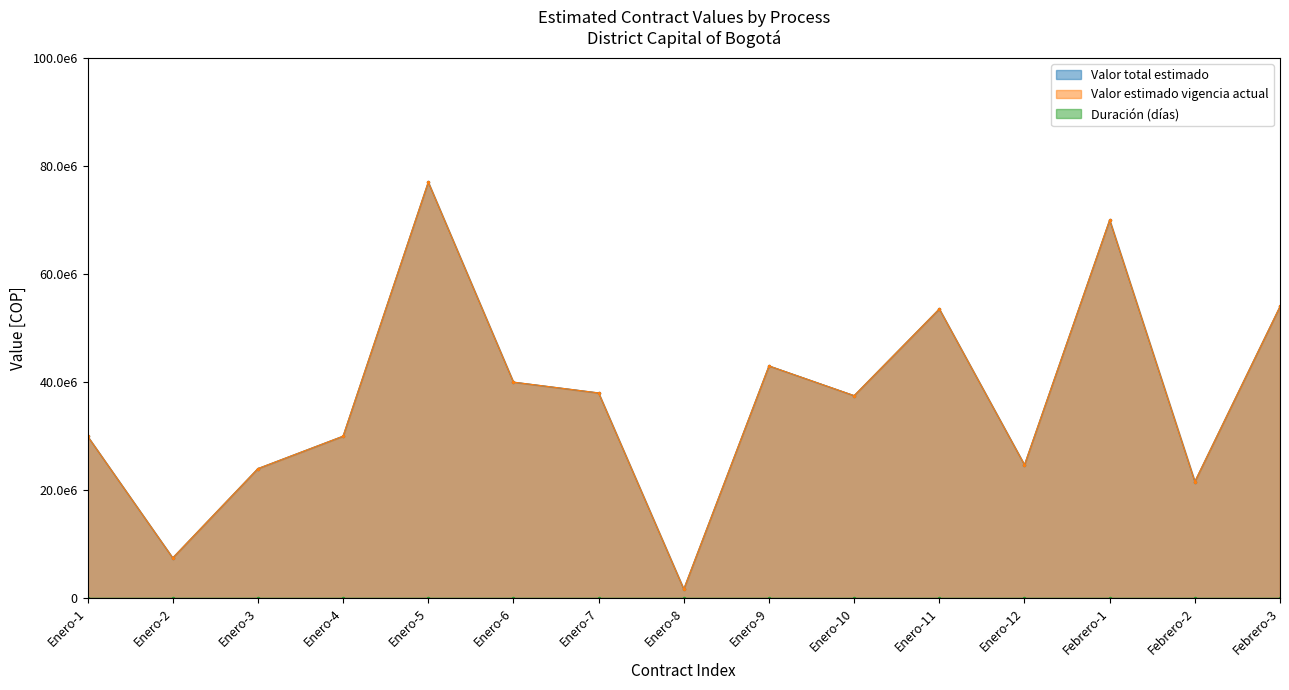

What is the label of the 10th point from the right?

Enero-6